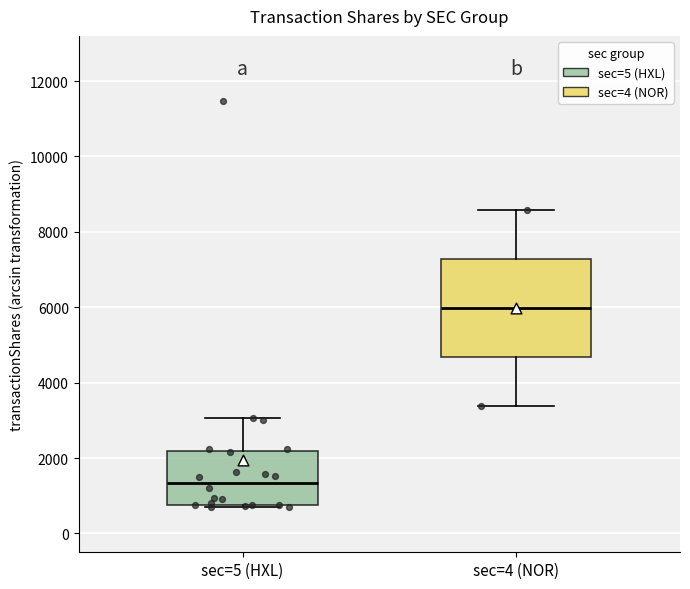

Which box is the tallest, from its lower edge to its upper edge?

sec=4 (NOR)